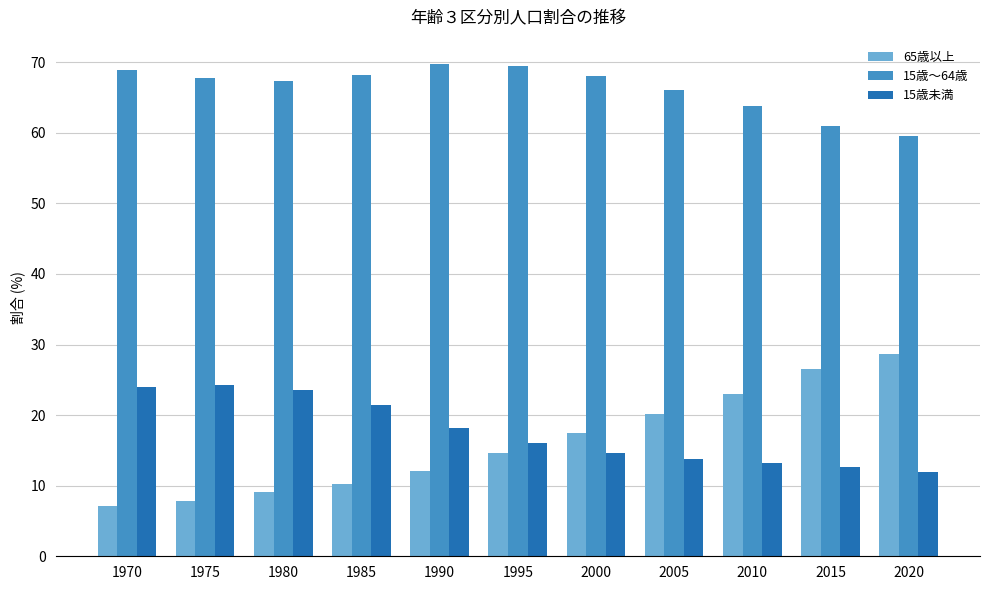

Which series has the widest spread of values?

65歳以上